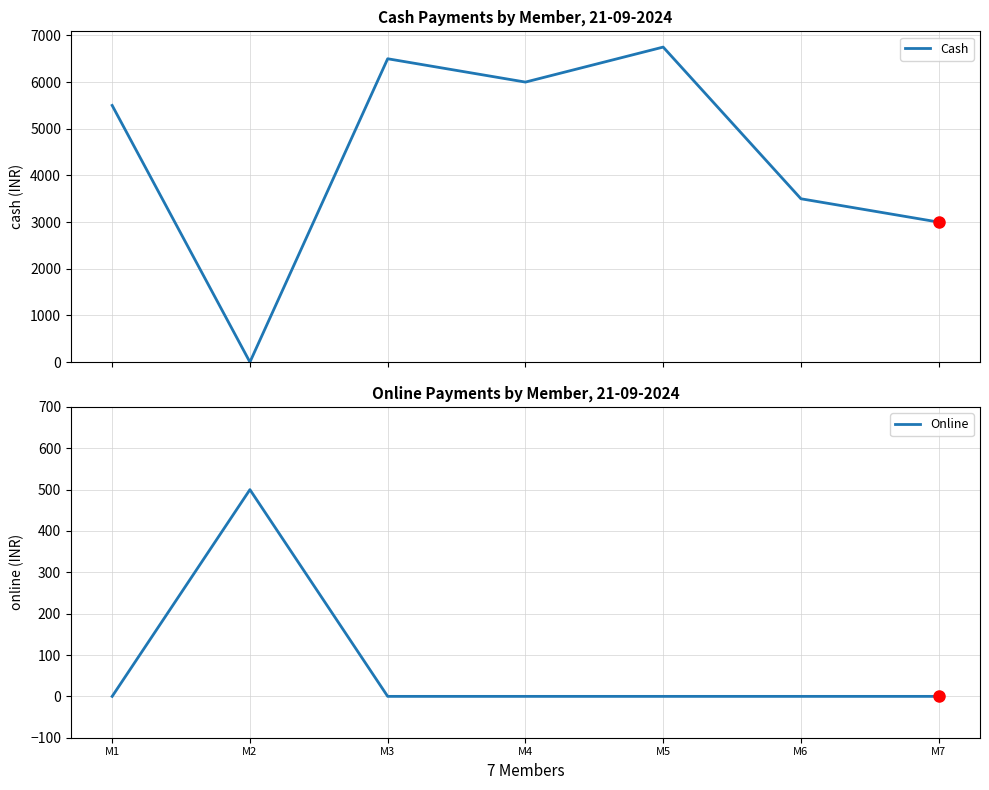

What is the sum of all Online values?

500